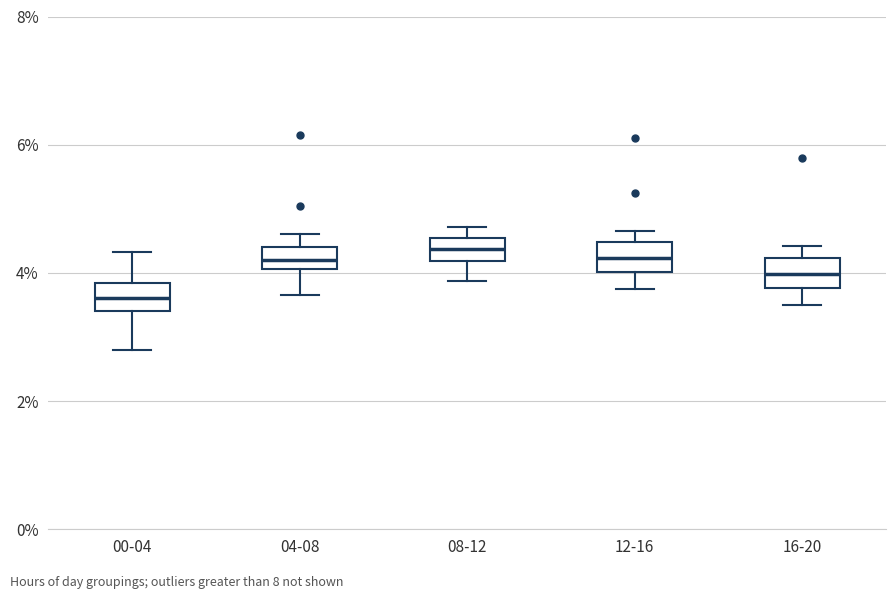

Which box has the lowest median line?

00-04